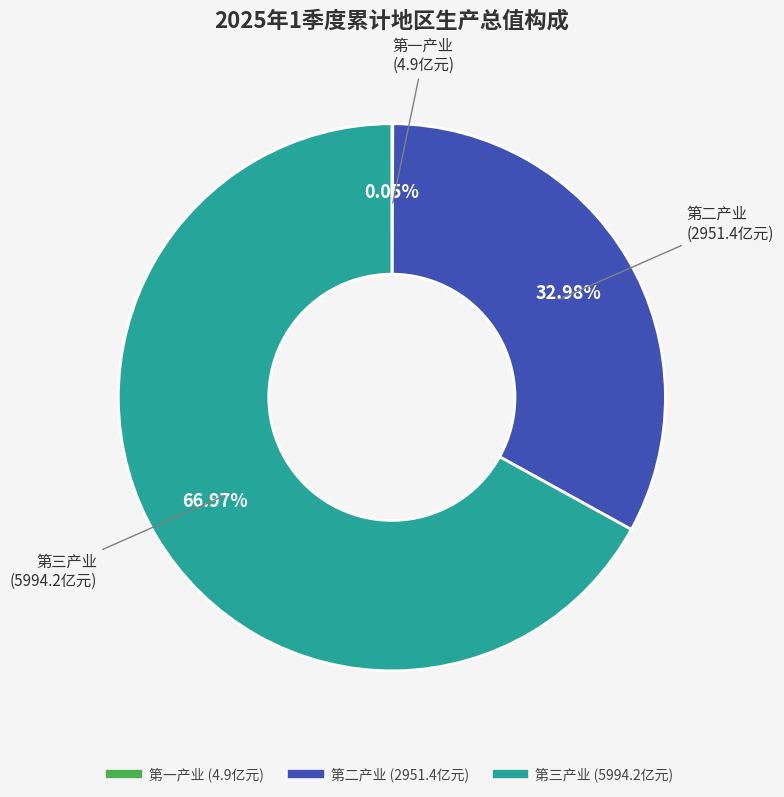

Does 第二产业 account for over 50% of the chart?

No